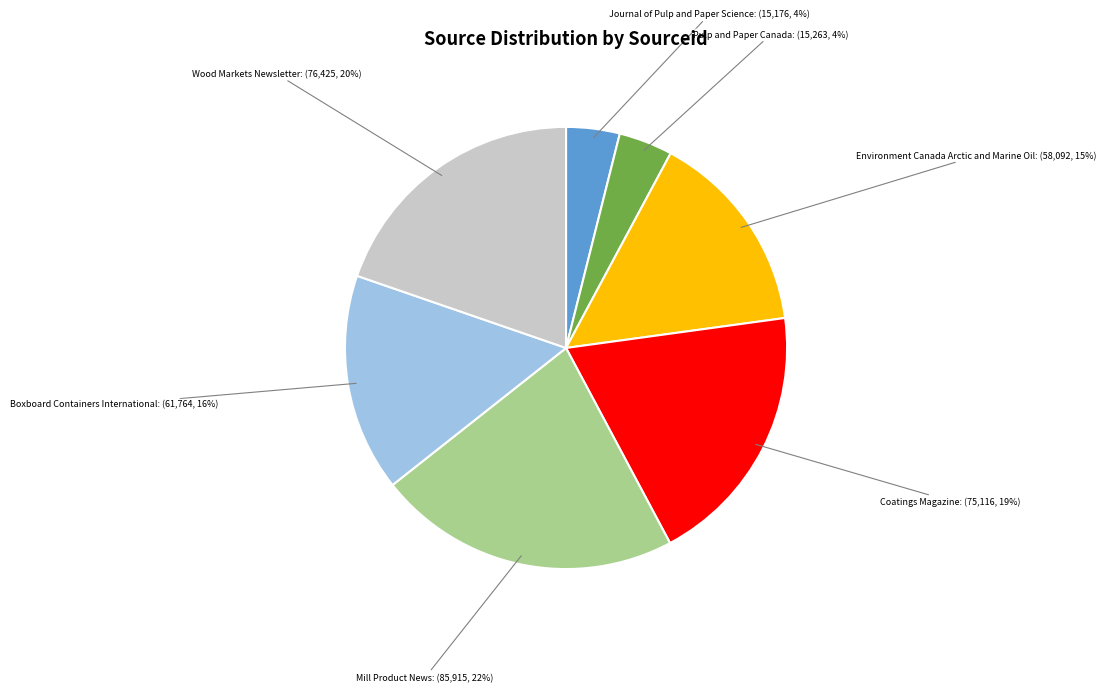

To the nearest percent, what is the difference between the largest and smallest slice percentages?

18%